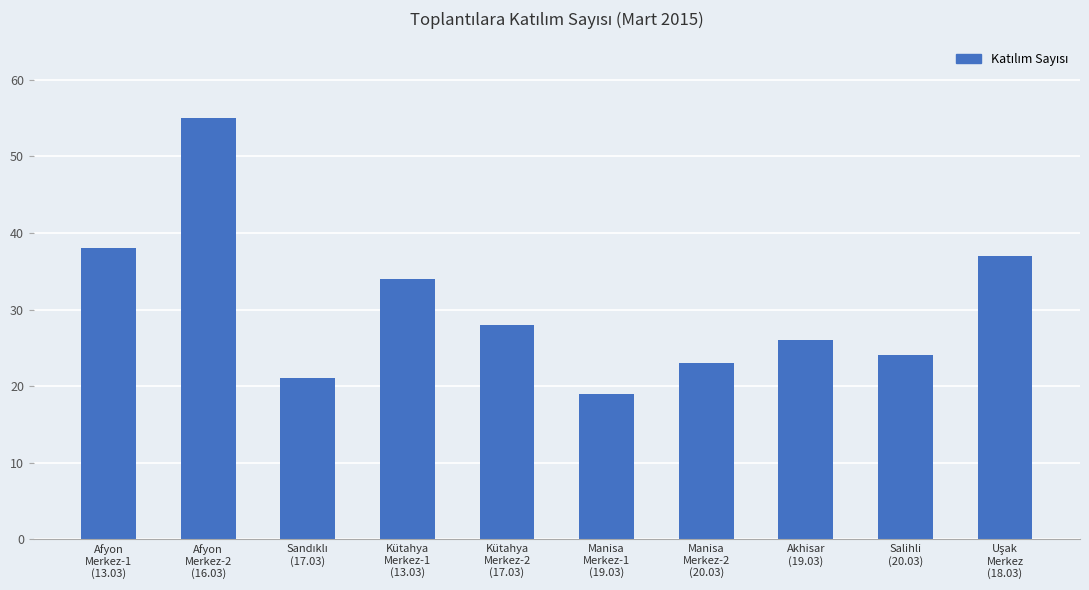

Reading right to left, list all the values displayed in this chart.

37	24	26	23	19	28	34	21	55	38